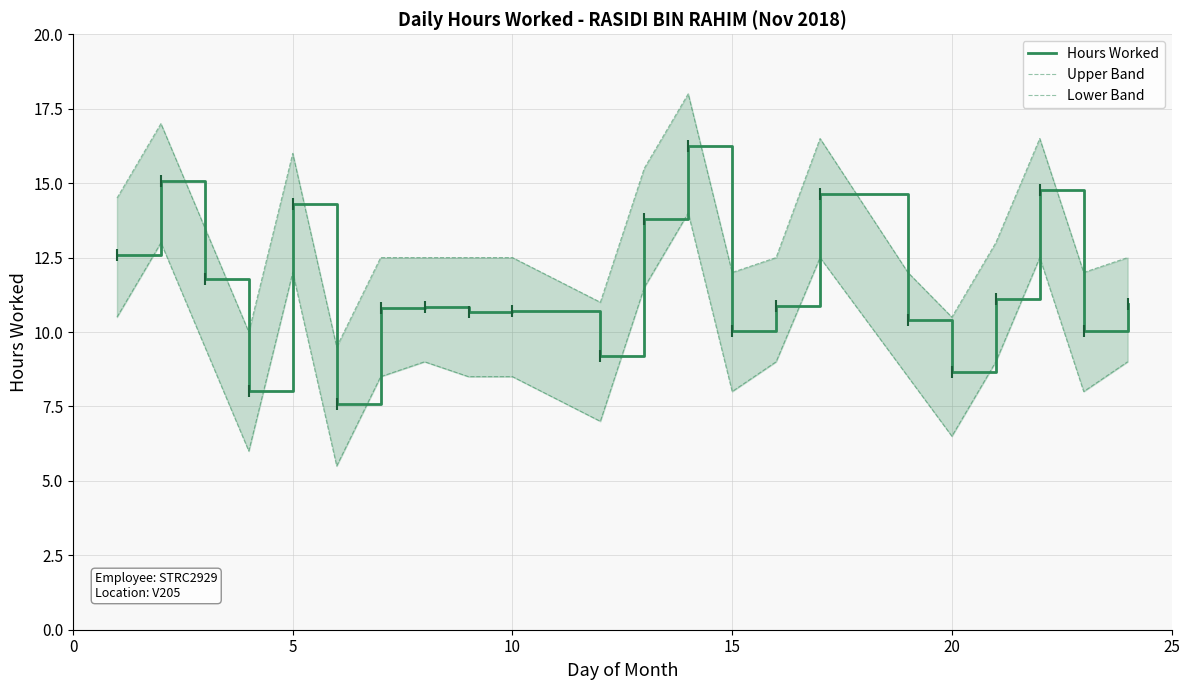

How many lines are shown in the chart?

3